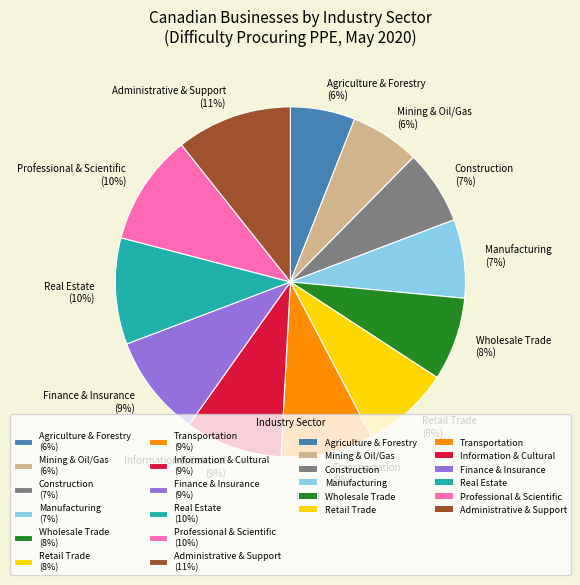

To the nearest percent, what percentage of the pie is Construction?

7%